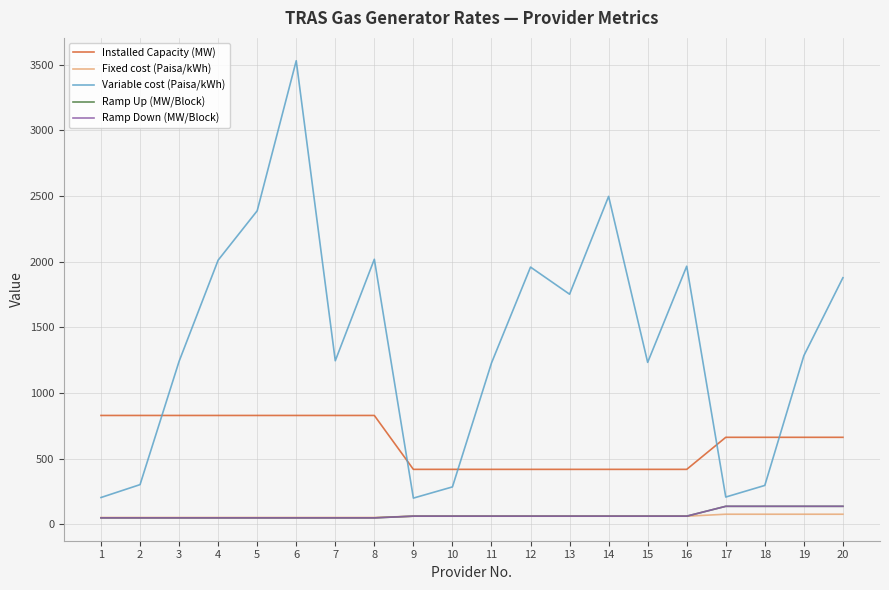

What is the value of the Ramp Down (MW/Block) point at the 5th from the left?

50.0